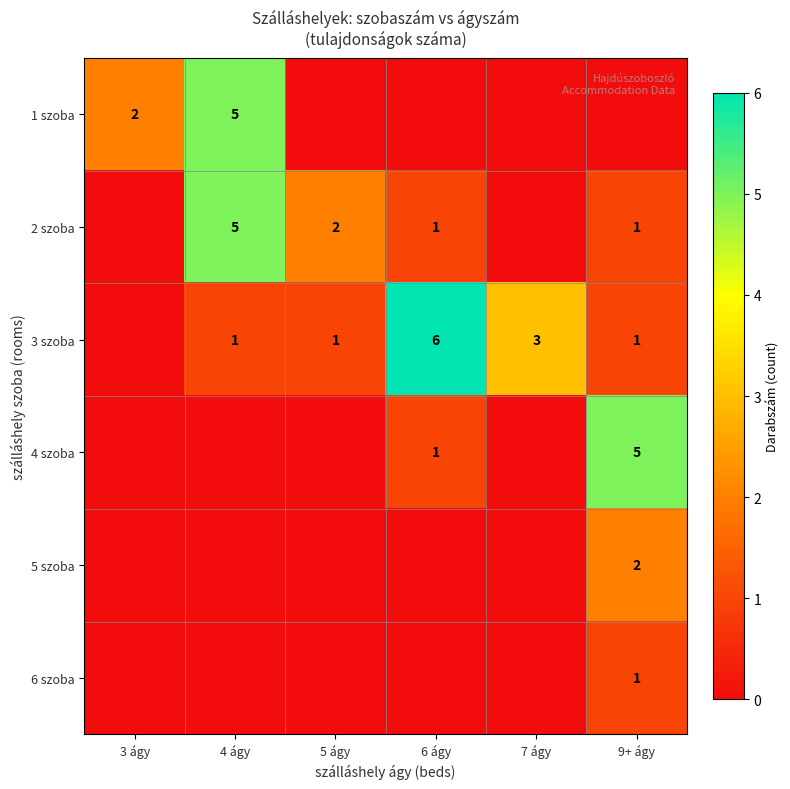

The 1 szoba series shows 5 at 4 ágy. True or false?

True